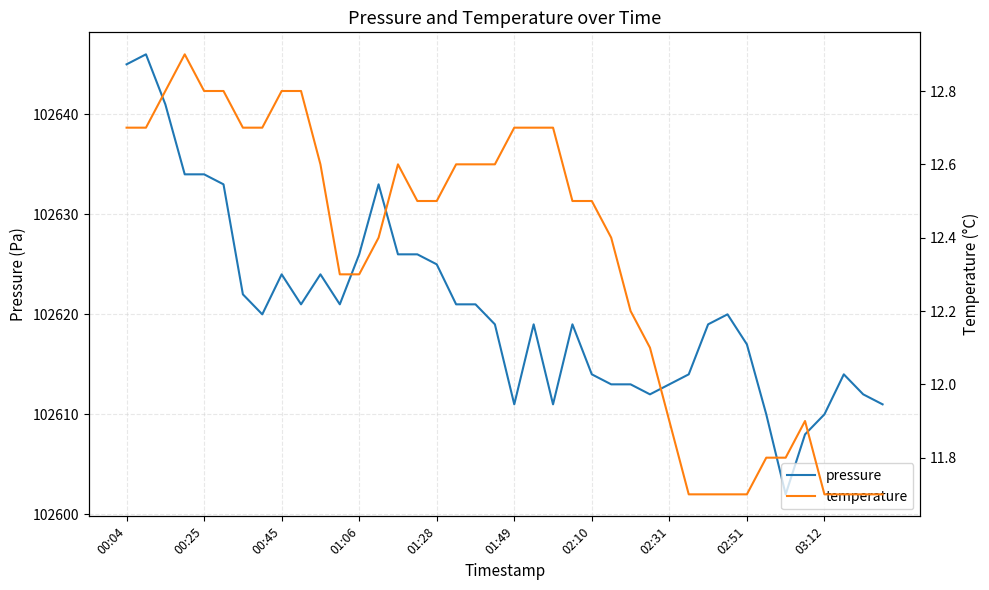

What is the highest value of the pressure series?

102646